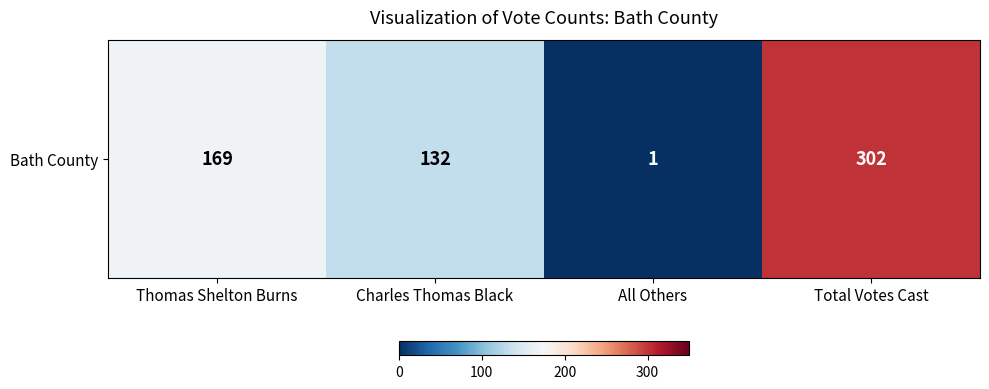

Approximately how many times larger is the value at Charles Thomas Black compared to Thomas Shelton Burns?

0.8